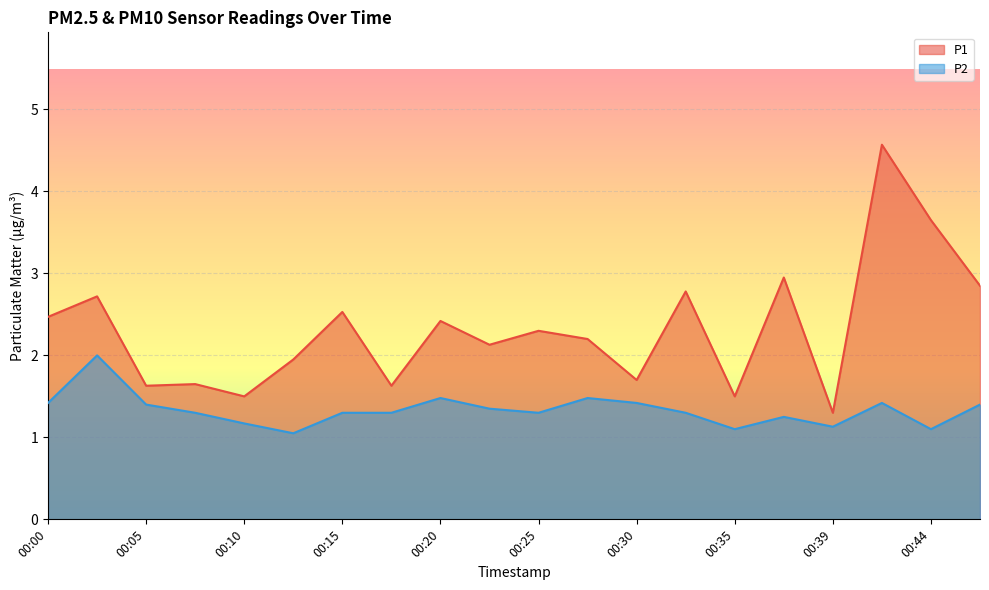

Rank the categories by P1 value from lowest to highest.

00:39, 00:10, 00:35, 00:05, 00:17, 00:08, 00:30, 00:13, 00:22, 00:27, 00:25, 00:20, 00:00, 00:15, 00:03, 00:32, 00:47, 00:37, 00:44, 00:42